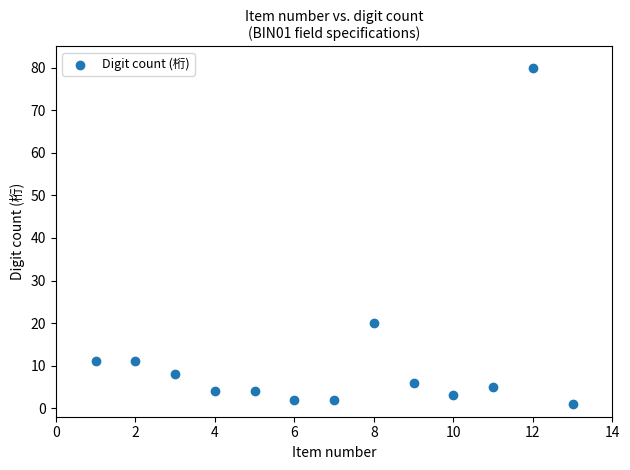

What Y value in the scatter plot is closest to 40?

20